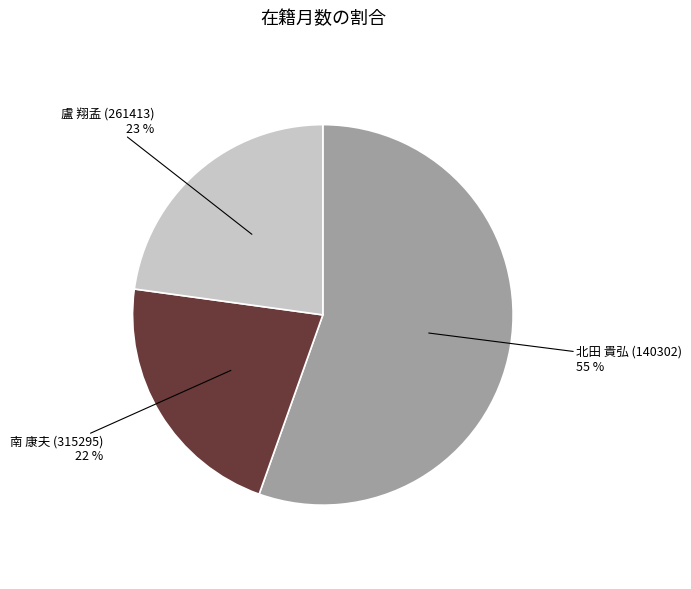

How many segments does this pie chart have?

3